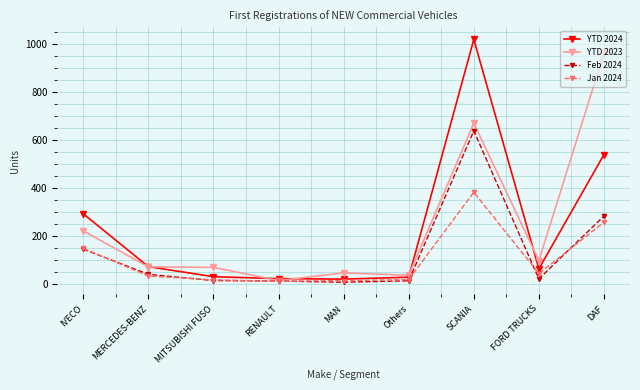

Where is Feb 2024 nearest to the value 321?

DAF